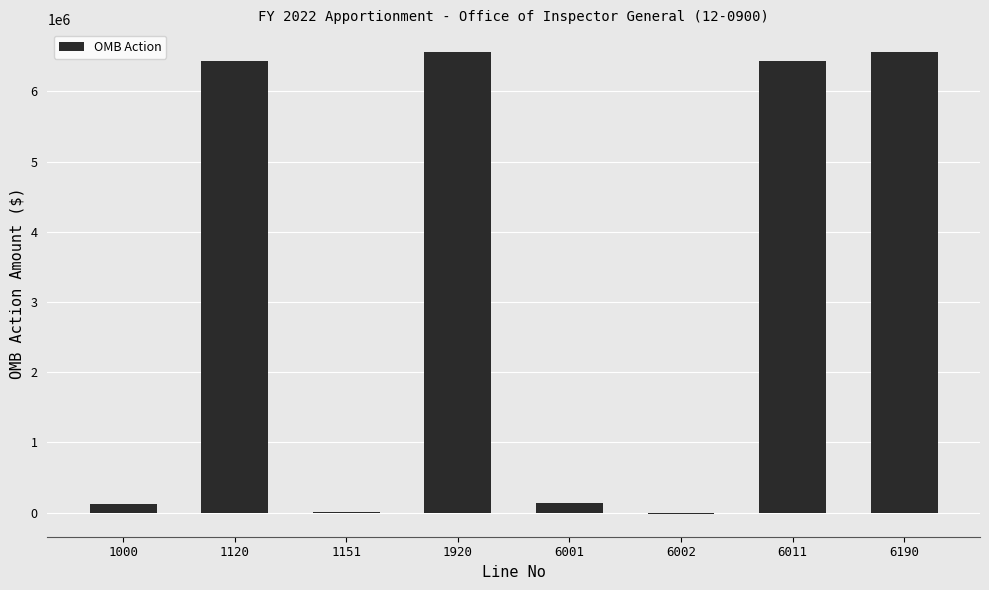

What is the greatest value displayed?

6556602